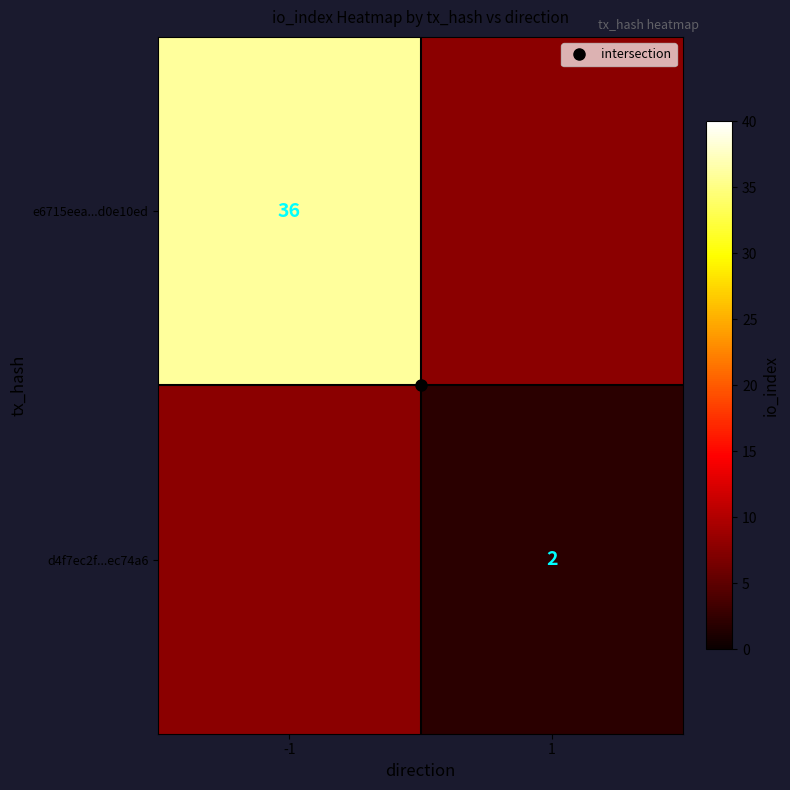

At which label does d4f7ec2f...ec74a6 reach its peak?

-1